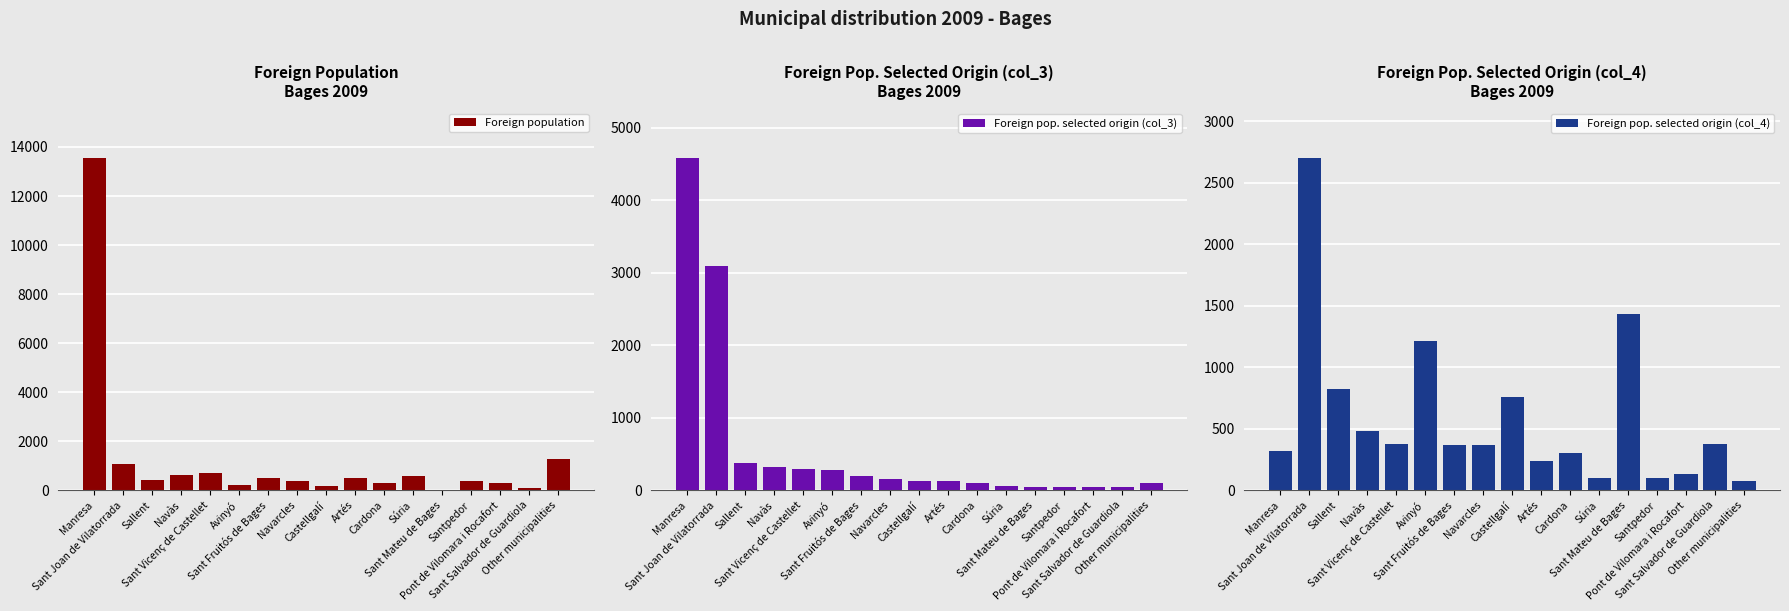

Rank the series by their maximum value, from highest to lowest.

Foreign population, Foreign pop. selected origin (col_3), Foreign pop. selected origin (col_4)